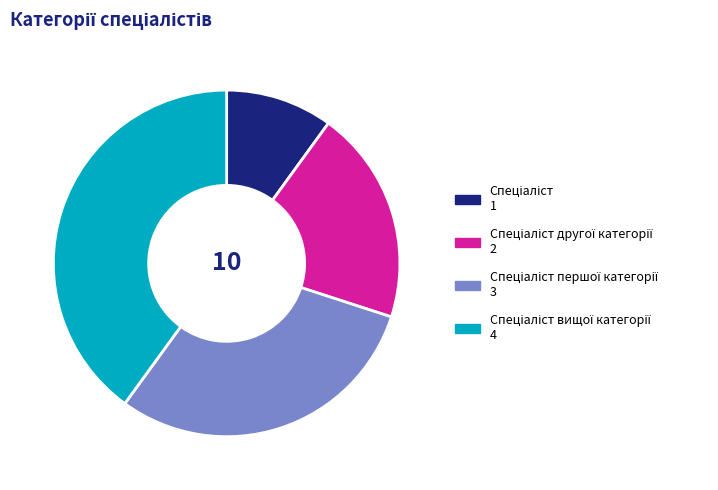

Does any single category account for the majority?

No